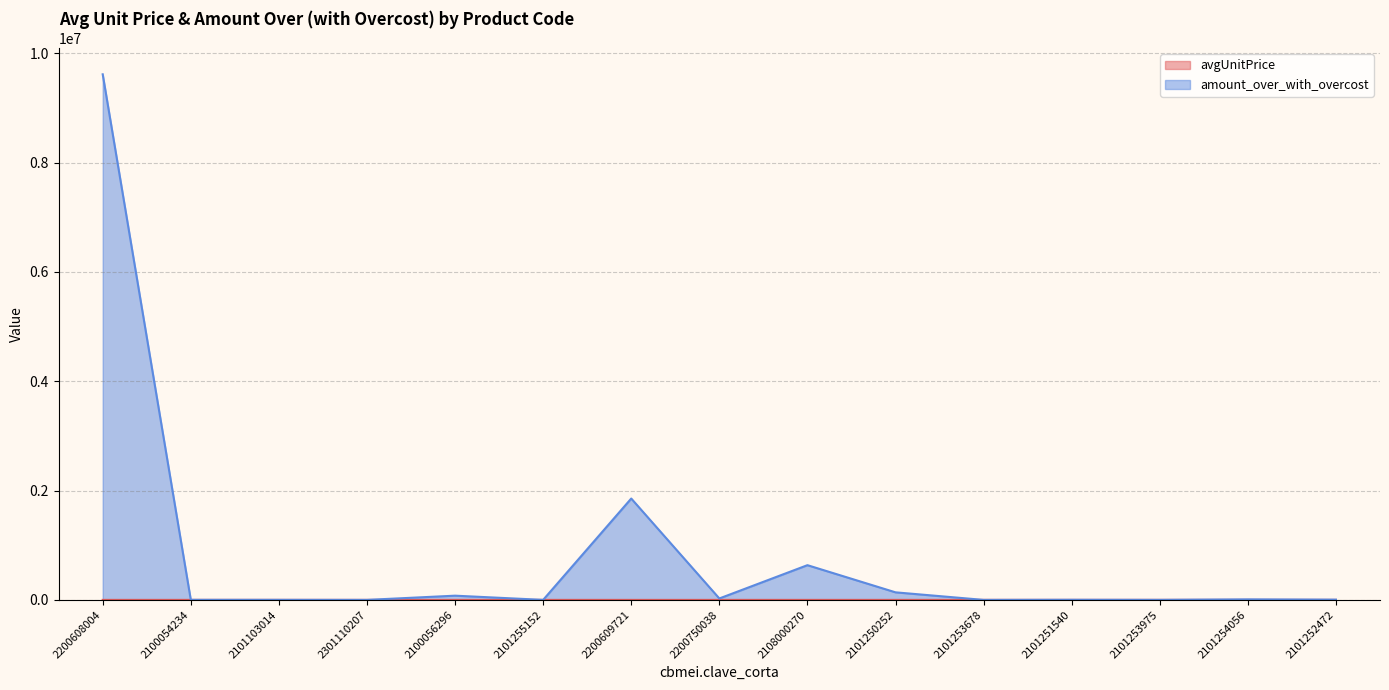

Which series has the largest range (max minus min)?

amount_over_with_overcost